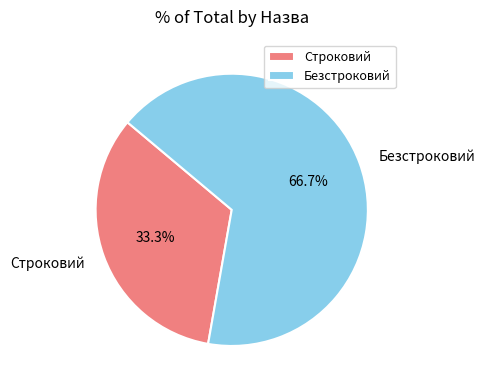

Between Безстроковий and Строковий, which is larger?

Безстроковий